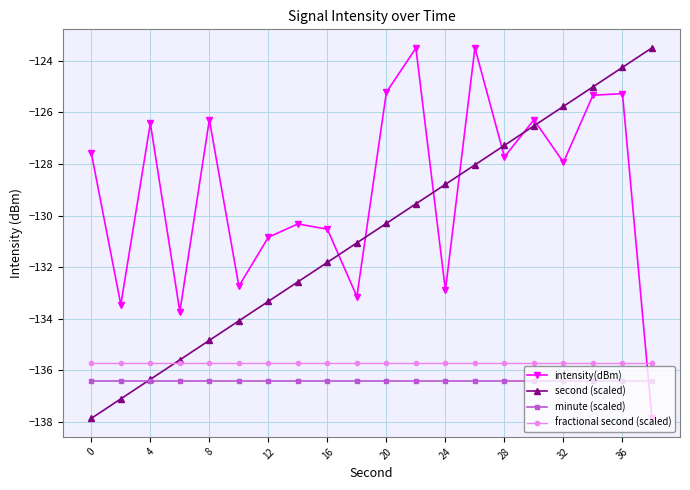

What is the value of the intensity(dBm) point at the 12th from the left?

-123.5